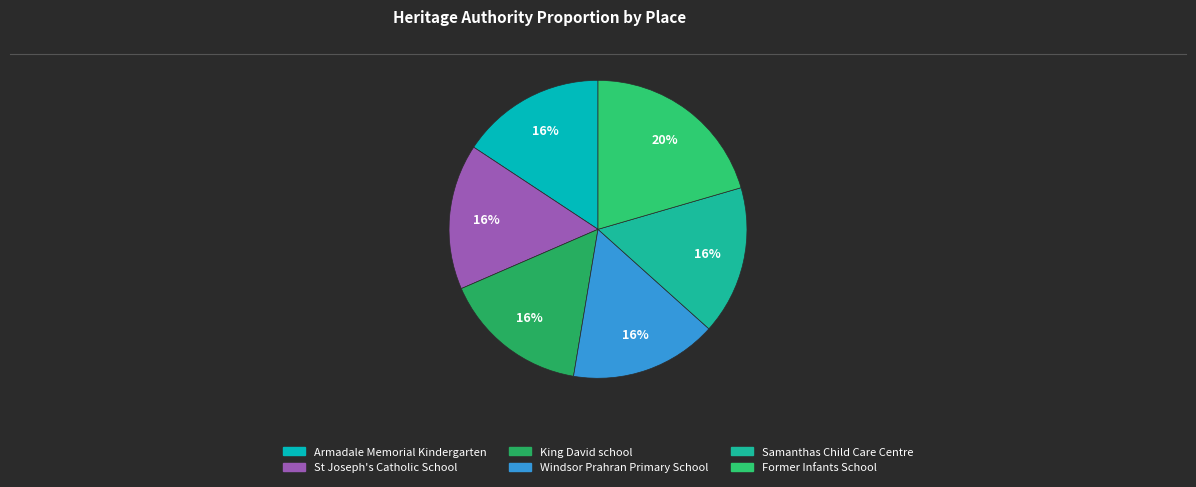

Does Former Infants School account for over 50% of the chart?

No